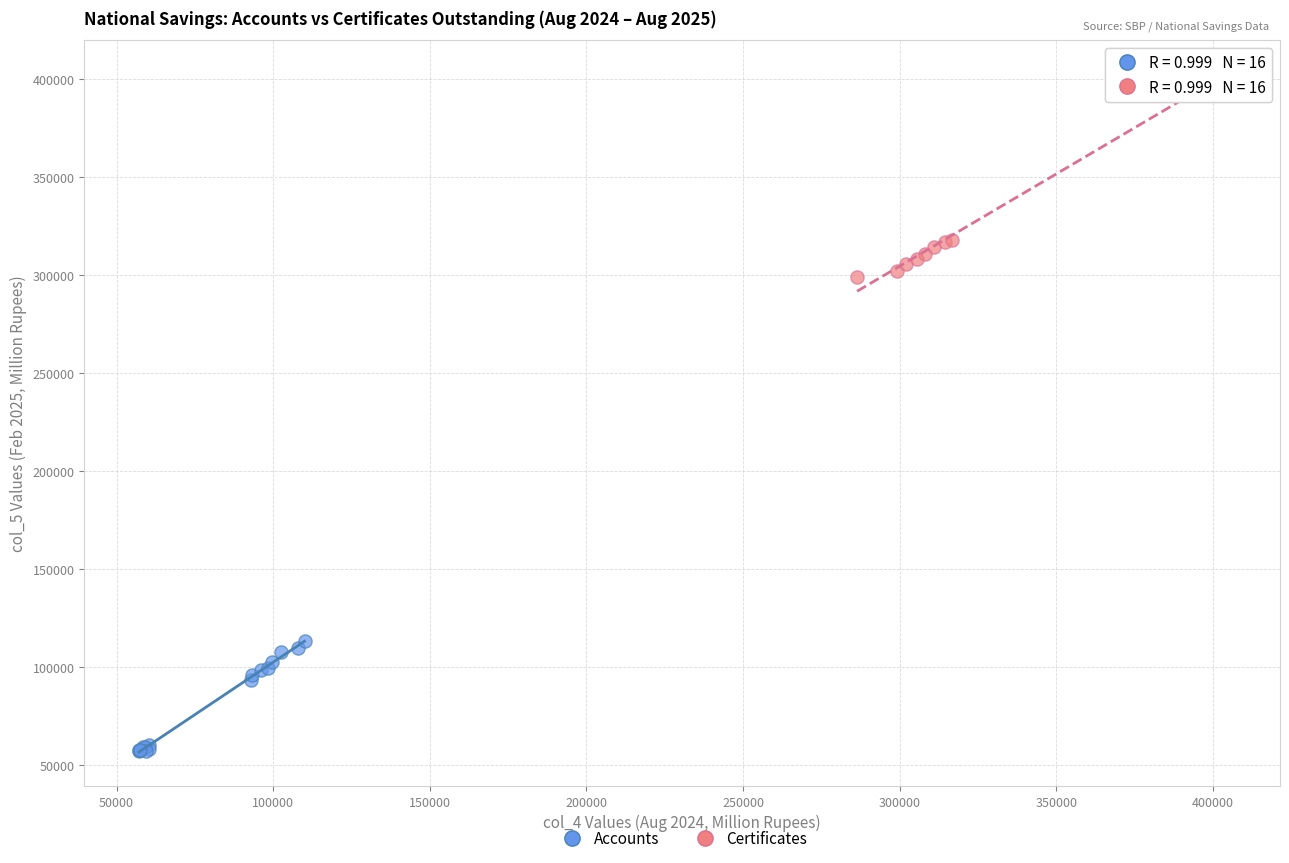

Which series reaches the maximum Y coordinate?

Certificates